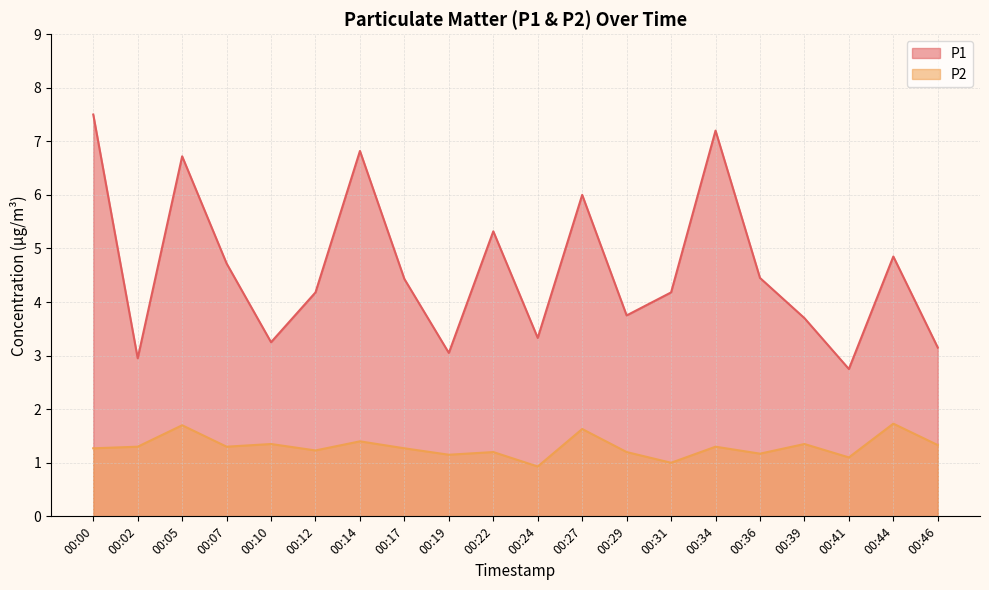

Does the chart have visible grid lines?

Yes